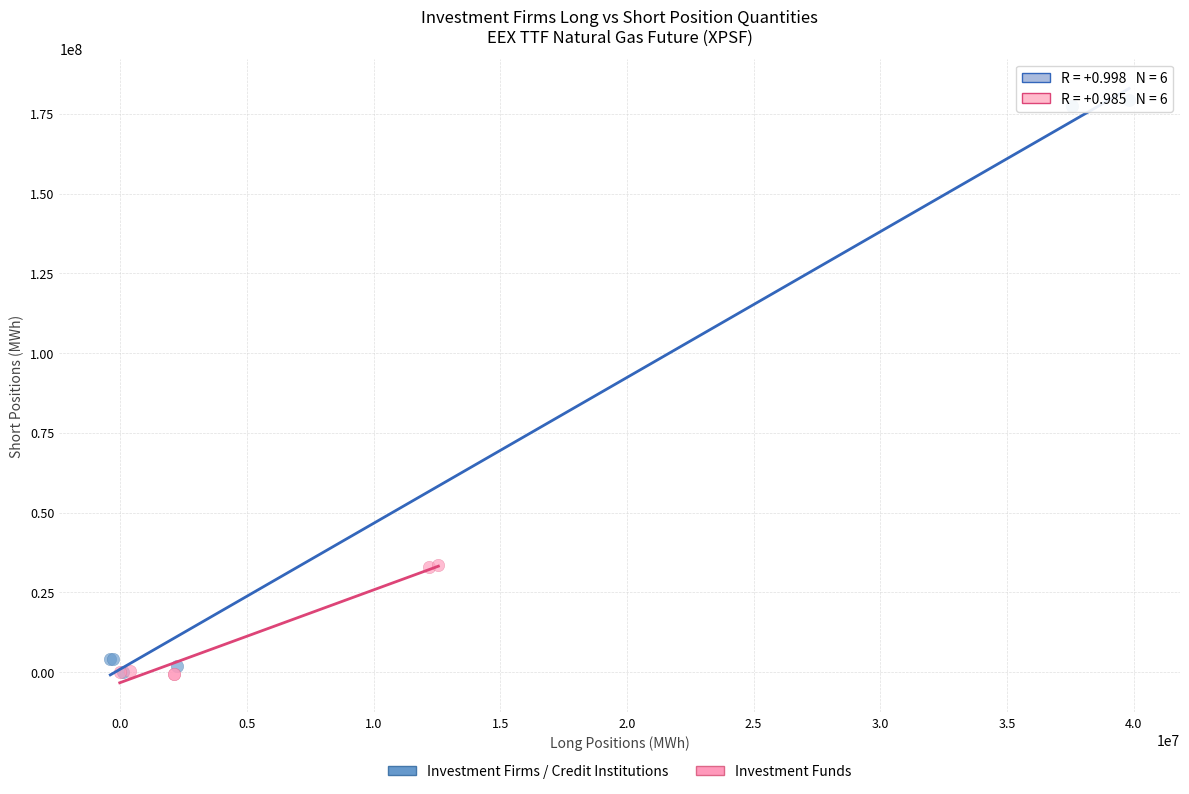

Which series contains the highest Y value?

Investment Firms / Credit Institutions